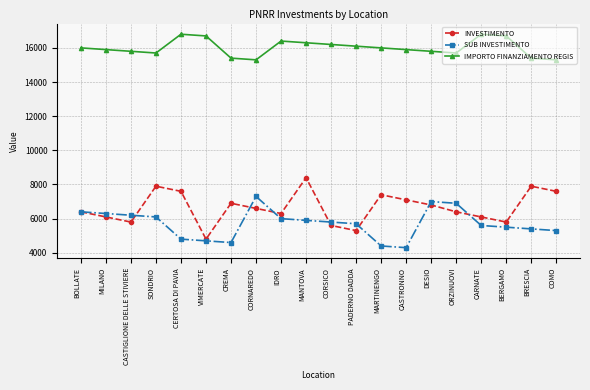

Reading left to right, transcribe all the data shown in this chart.

INVESTIMENTO: BOLLATE=6400	MILANO=6100	CASTIGLIONE DELLE STIVIERE=5800	SONDRIO=7900	CERTOSA DI PAVIA=7600	VIMERCATE=4800	CREMA=6900	CORNAREDO=6600	IDRO=6300	MANTOVA=8400	CORSICO=5600	PADERNO DADDA=5300	MARTINENGO=7400	CASTRONNO=7100	DESIO=6800	ORZINUOVI=6400	CARNATE=6100	BERGAMO=5800	BRESCIA=7900	COMO=7600
SUB INVESTIMENTO: BOLLATE=6400	MILANO=6300	CASTIGLIONE DELLE STIVIERE=6200	SONDRIO=6100	CERTOSA DI PAVIA=4800	VIMERCATE=4700	CREMA=4600	CORNAREDO=7300	IDRO=6000	MANTOVA=5900	CORSICO=5800	PADERNO DADDA=5700	MARTINENGO=4400	CASTRONNO=4300	DESIO=7000	ORZINUOVI=6900	CARNATE=5600	BERGAMO=5500	BRESCIA=5400	COMO=5300
IMPORTO FINANZIAMENTO REGIS: BOLLATE=16000	MILANO=15900	CASTIGLIONE DELLE STIVIERE=15800	SONDRIO=15700	CERTOSA DI PAVIA=16800	VIMERCATE=16700	CREMA=15400	CORNAREDO=15300	IDRO=16400	MANTOVA=16300	CORSICO=16200	PADERNO DADDA=16100	MARTINENGO=16000	CASTRONNO=15900	DESIO=15800	ORZINUOVI=15700	CARNATE=16800	BERGAMO=16700	BRESCIA=15400	COMO=15300